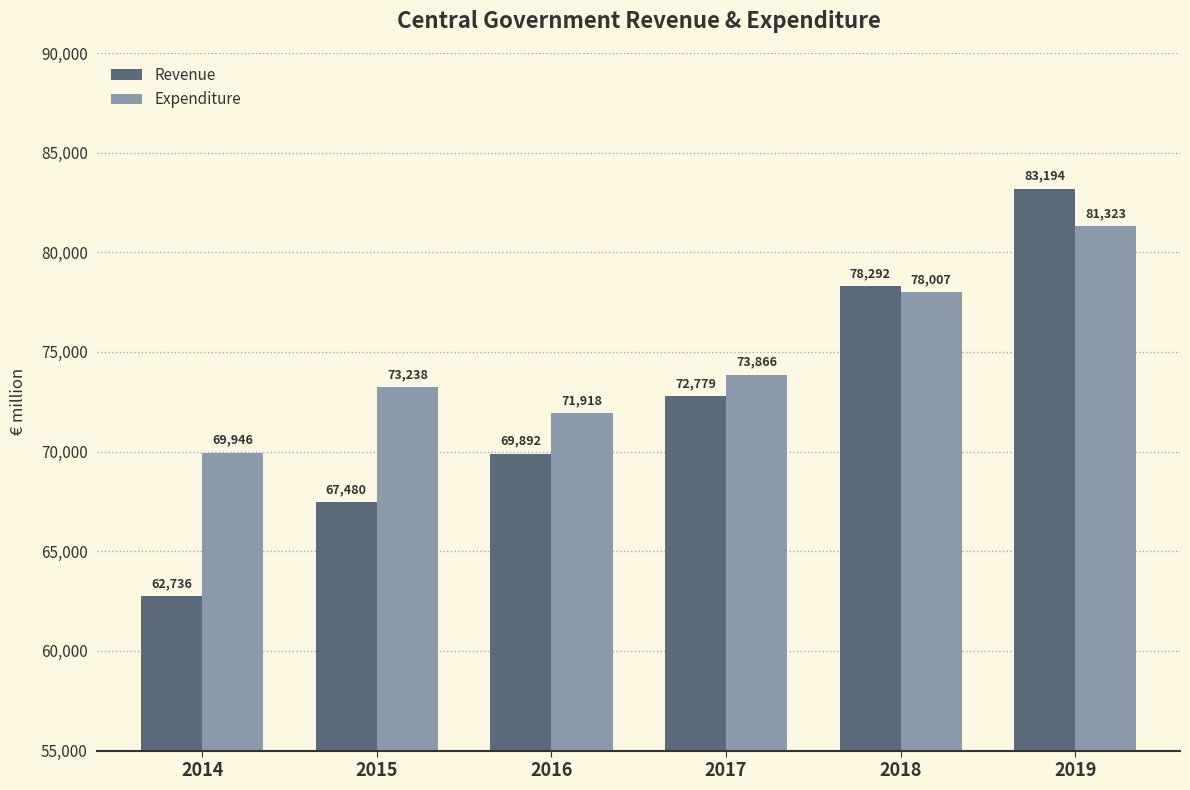

What value does the Revenue series have at 2014?

62736